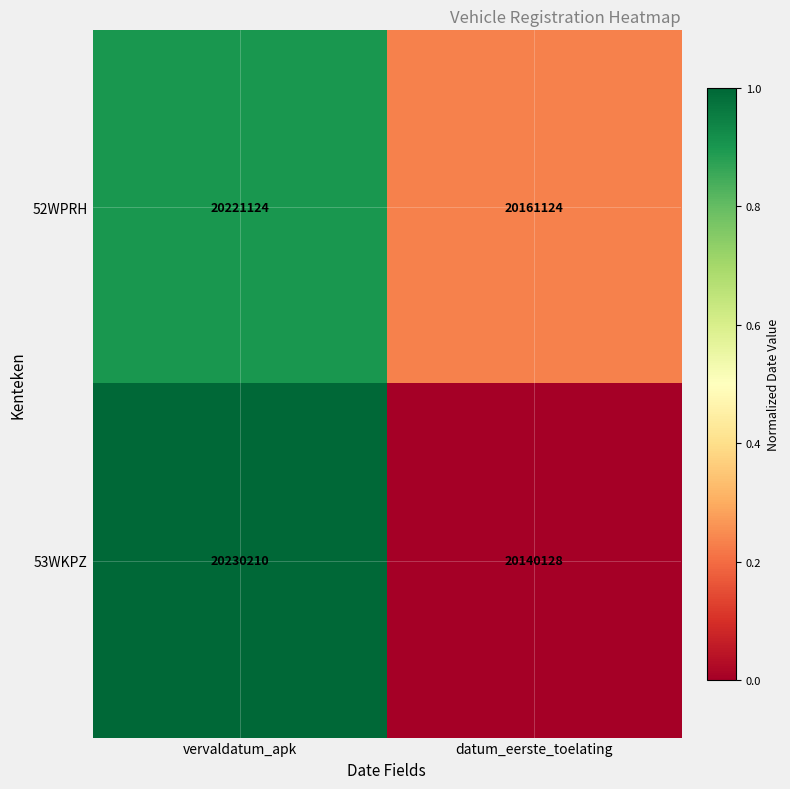

What is the difference between the maximum and minimum values in the 53WKPZ series?

90082